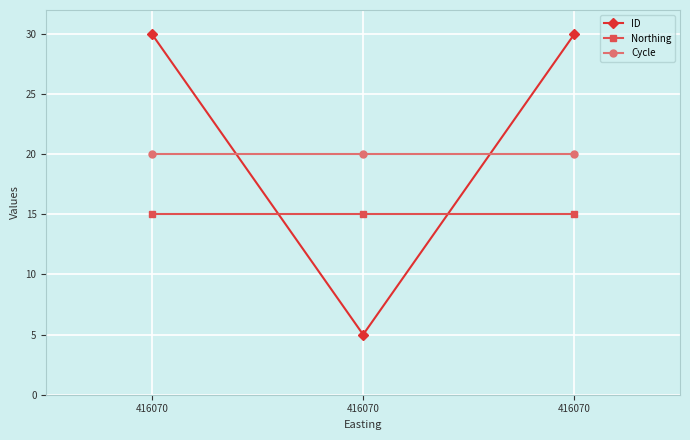

Is the value of Cycle at 416070 greater than the value of Northing at 416070?

Yes